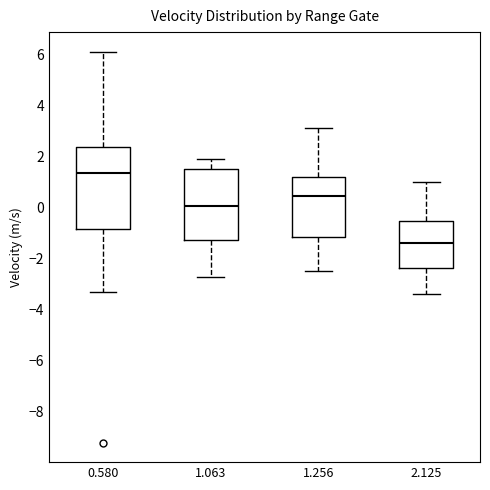

Reading left to right, transcribe this box plot: for each box, give where its median line is, the range the box spans, and where its two whiskers end, as read against the y-axis. The values are not printed on the chart, so give them approximately, as read against the axis.

0.580: median 1.4, box -0.8 to 2.4, whiskers -3.2 to 6.2
1.063: median 0.0, box -1.2 to 1.6, whiskers -2.6 to 2.0
1.256: median 0.4, box -1.2 to 1.2, whiskers -2.4 to 3.2
2.125: median -1.4, box -2.4 to -0.6, whiskers -3.4 to 1.0